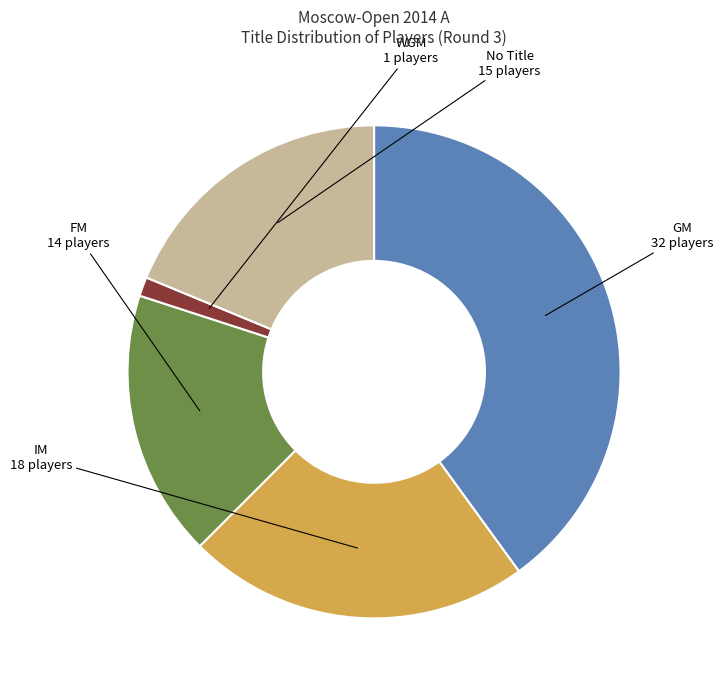

What is the largest slice in the pie chart?

GM